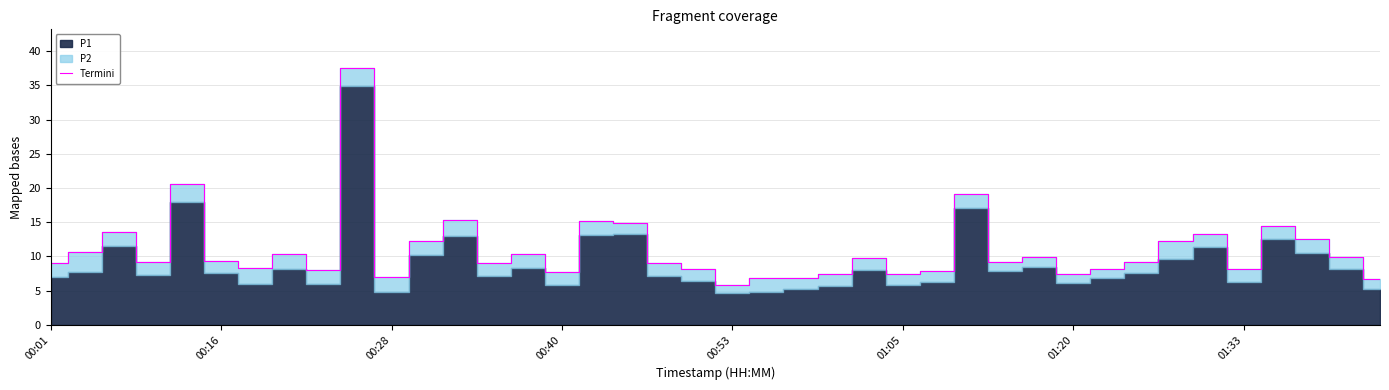

Is it true that the value at 21 is 6.8?

True